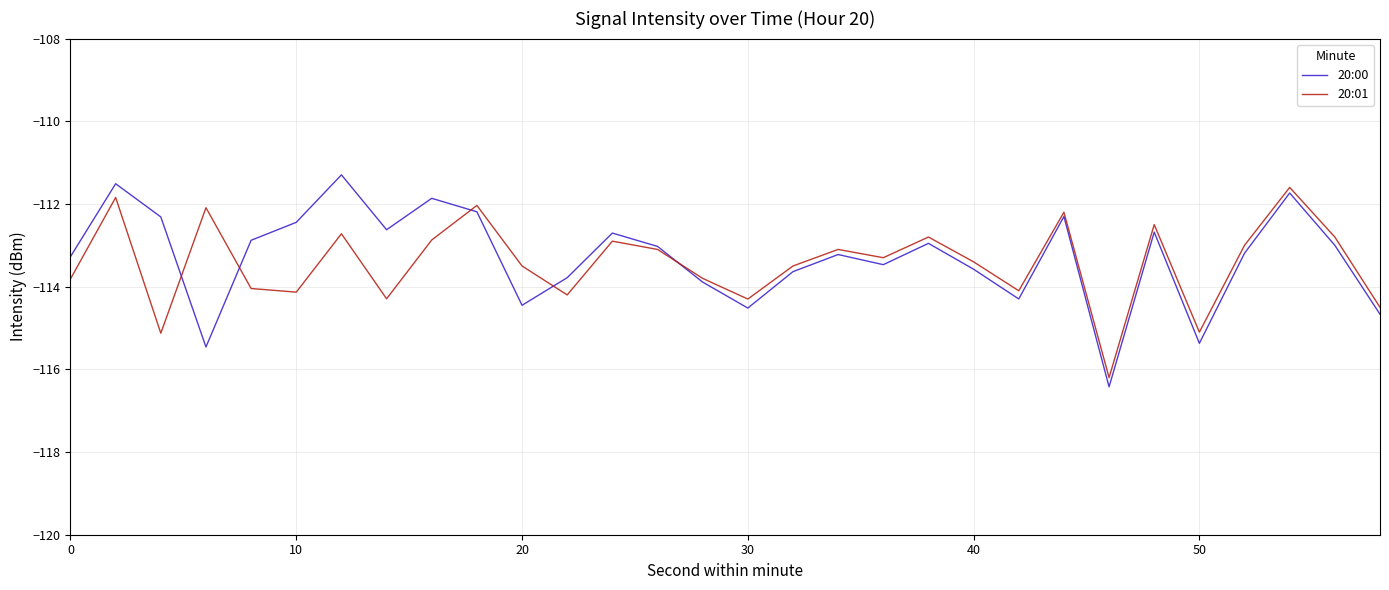

Which series has the largest range (max minus min)?

20:00